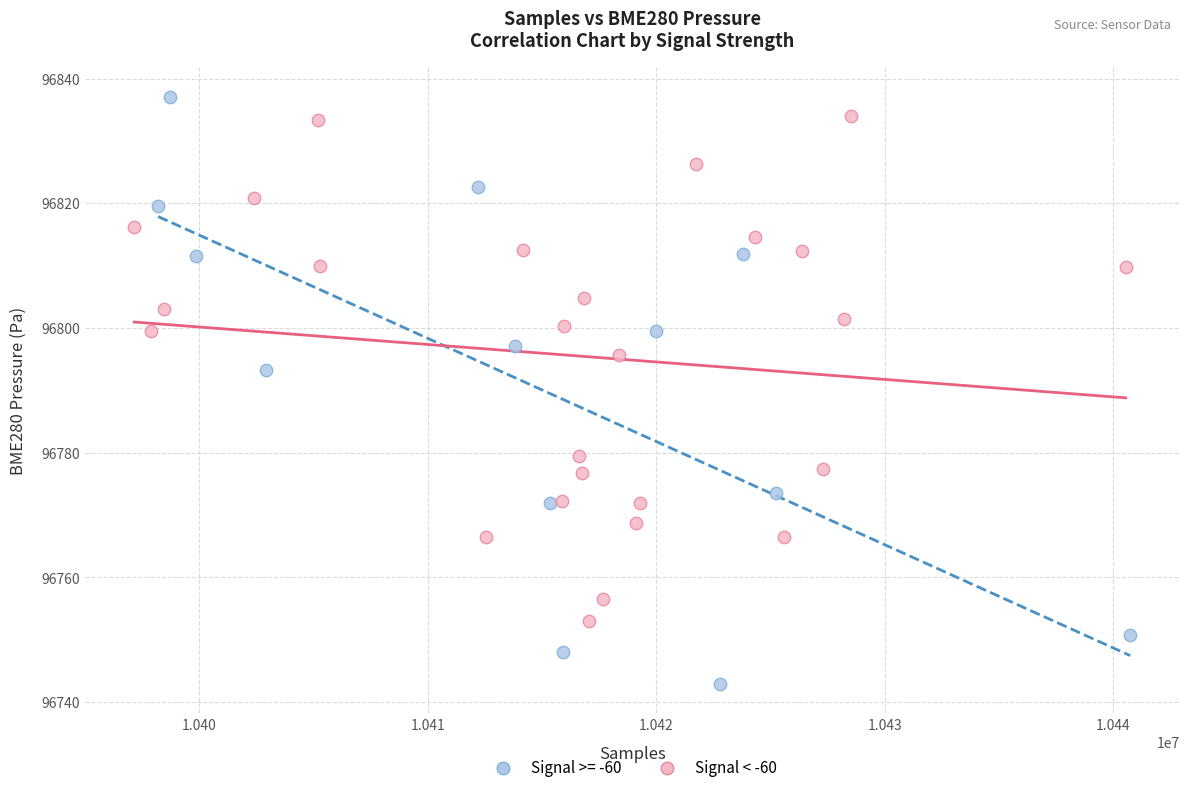

What are all the series names shown in the legend?

Signal >= -60, Signal < -60